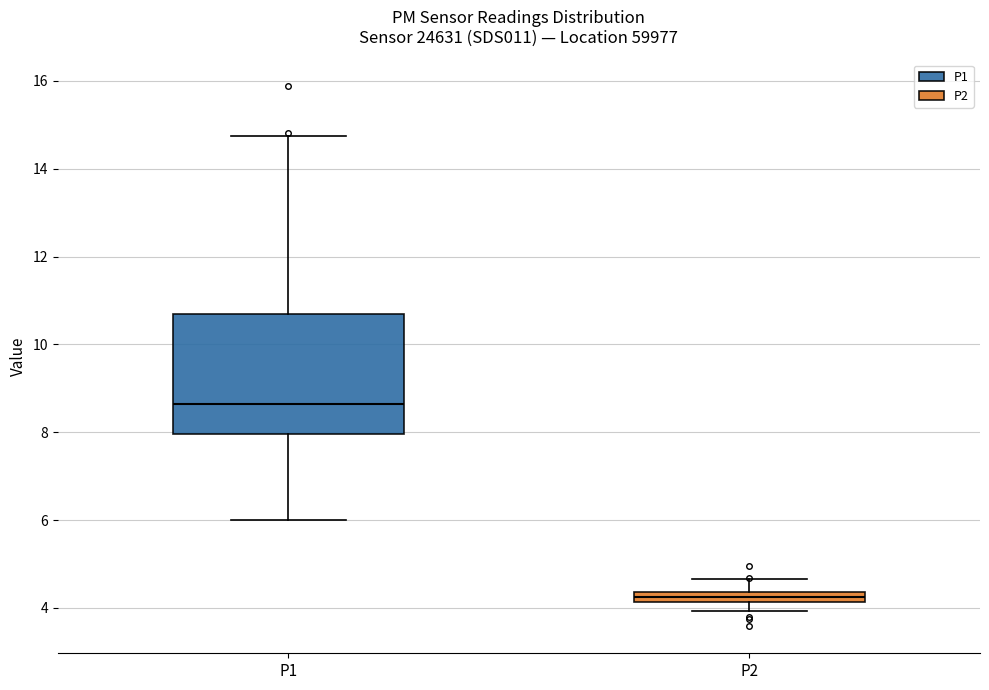

Which box is the tallest, from its lower edge to its upper edge?

P1